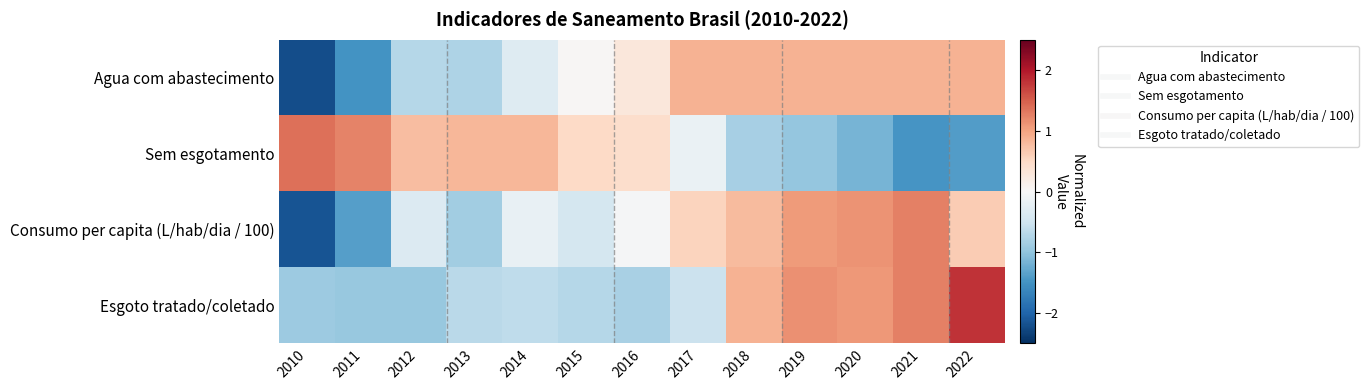

Reading left to right, what are all the values shown in this chart?

Agua com abastecimento: 2010=-2.2	2011=-1.5	2012=-0.7	2013=-0.8	2014=-0.3	2015=0.0	2016=0.3	2017=0.9	2018=0.9	2019=0.9	2020=0.9	2021=0.9	2022=0.9
Sem esgotamento: 2010=1.4	2011=1.2	2012=0.8	2013=0.8	2014=0.8	2015=0.5	2016=0.4	2017=-0.2	2018=-0.8	2019=-1.0	2020=-1.2	2021=-1.5	2022=-1.4
Consumo per capita (L/hab/dia / 100): 2010=-2.2	2011=-1.4	2012=-0.3	2013=-0.9	2014=-0.2	2015=-0.4	2016=-0.0	2017=0.6	2018=0.8	2019=1.1	2020=1.1	2021=1.3	2022=0.6
Esgoto tratado/coletado: 2010=-0.9	2011=-0.9	2012=-0.9	2013=-0.7	2014=-0.6	2015=-0.7	2016=-0.8	2017=-0.5	2018=0.9	2019=1.1	2020=1.1	2021=1.3	2022=1.8